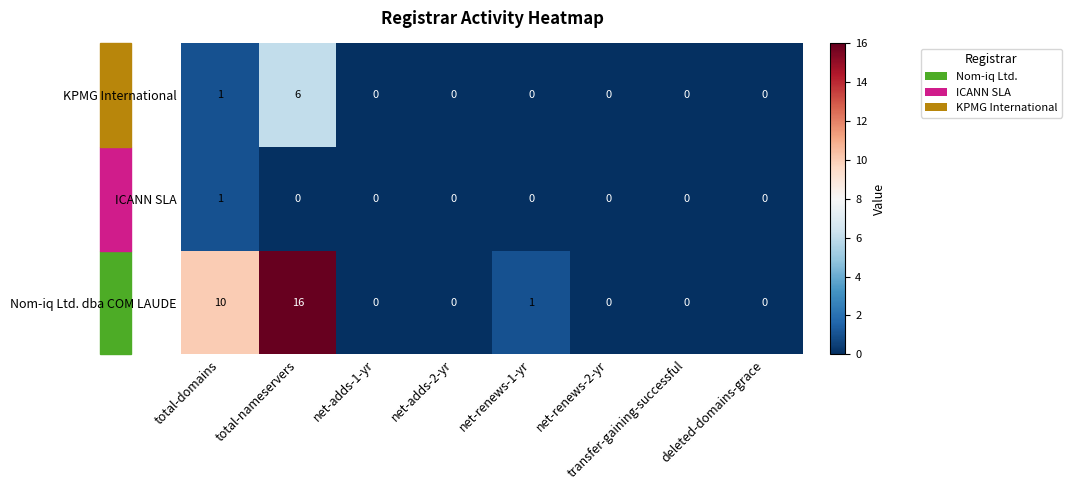

Is it true that ICANN SLA equals 0 at net-adds-2-yr?

True